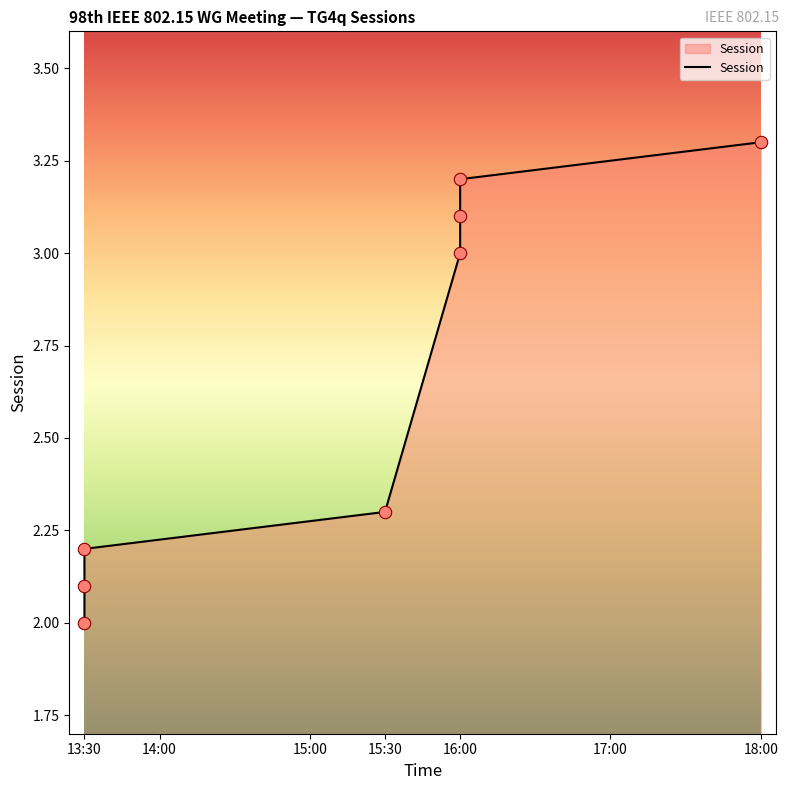

What is the ratio of the value at 16:00 to the value at 13:30?

1.6